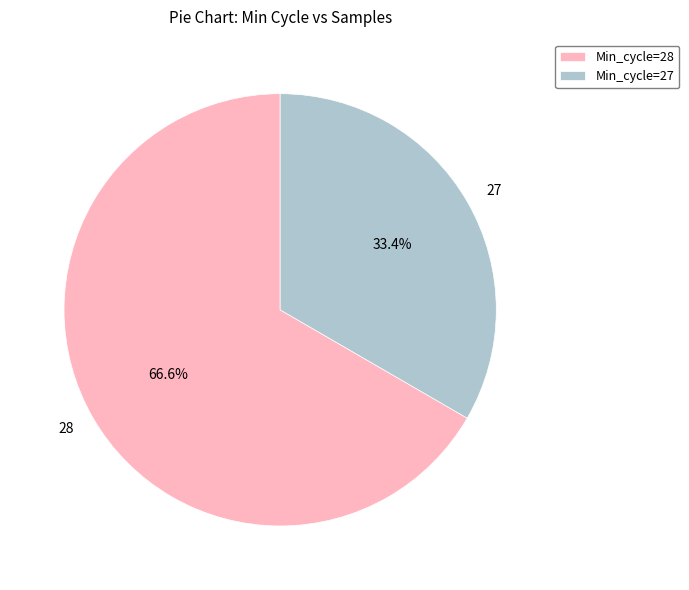

What percentage is NOT represented by 28?

33.4%